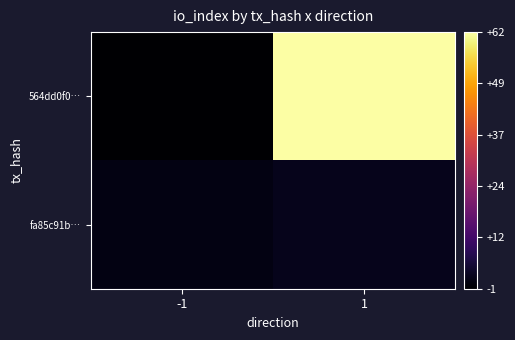

Reading right to left, list all the values displayed in this chart.

564dd0f0…: 1=62	-1=-1
fa85c91b…: 1=2	-1=1